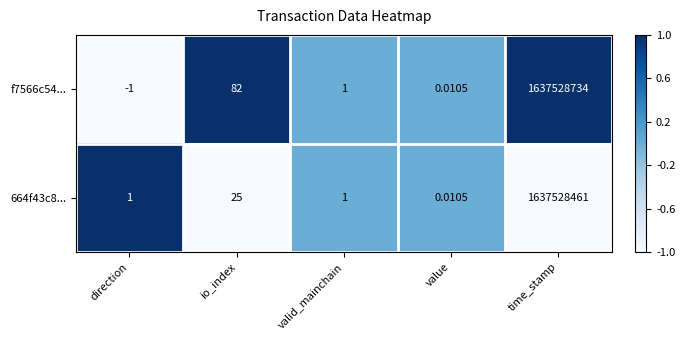

At which category does the chart reach its peak across all series?

time_stamp